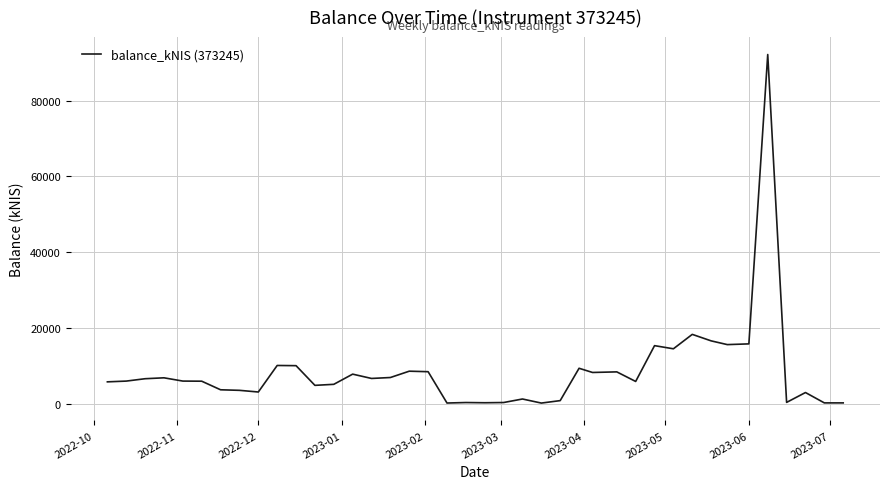

What is the maximum value shown in the chart?

92183.7